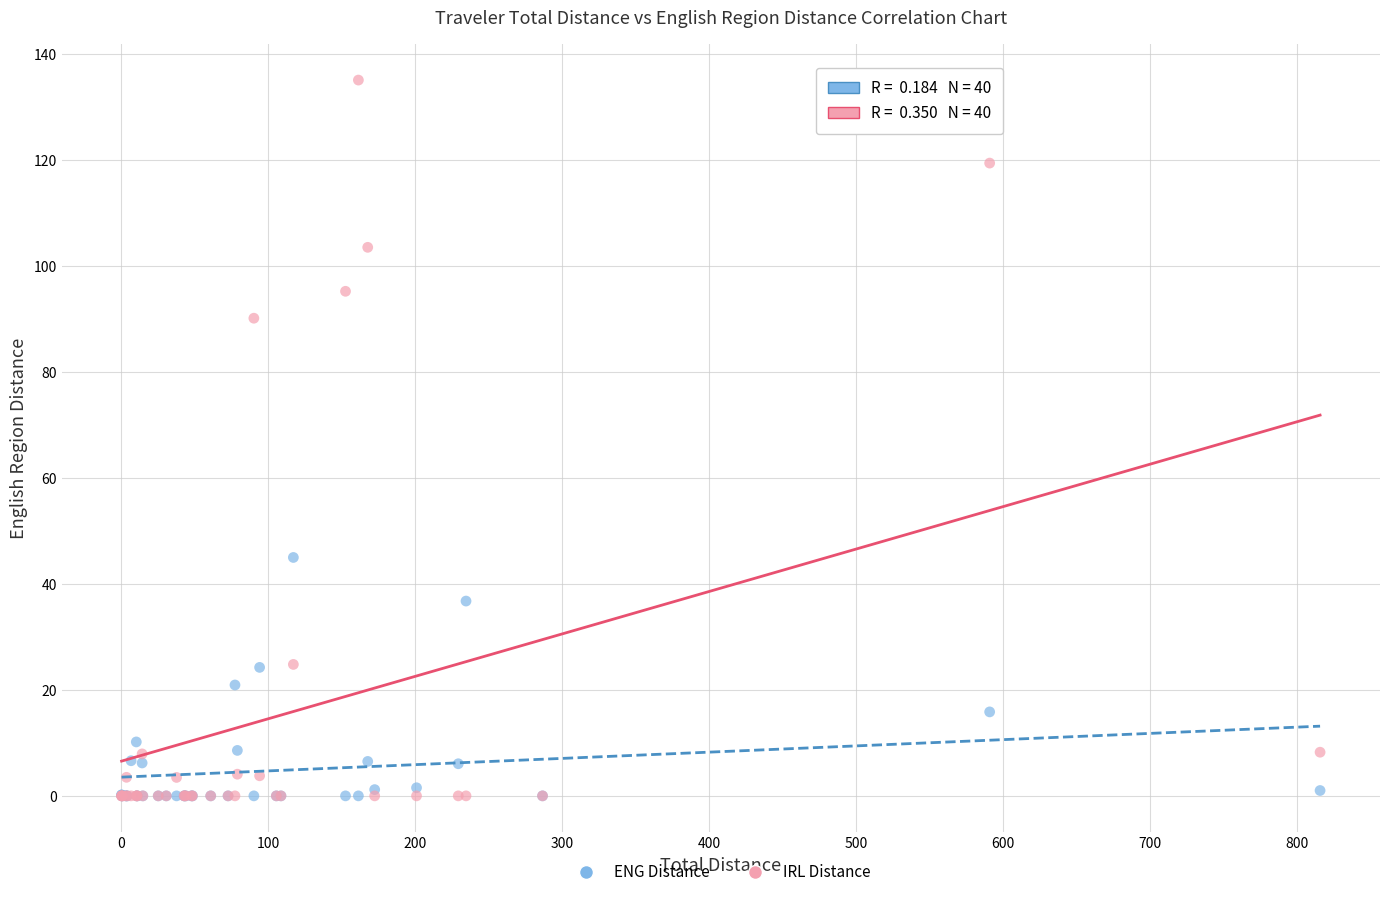

What are all the series names shown in the legend?

ENG Distance, IRL Distance